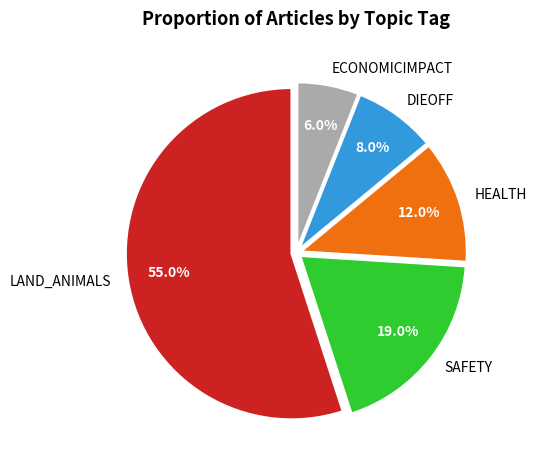

Which has a higher value, LAND_ANIMALS or ECONOMICIMPACT?

LAND_ANIMALS